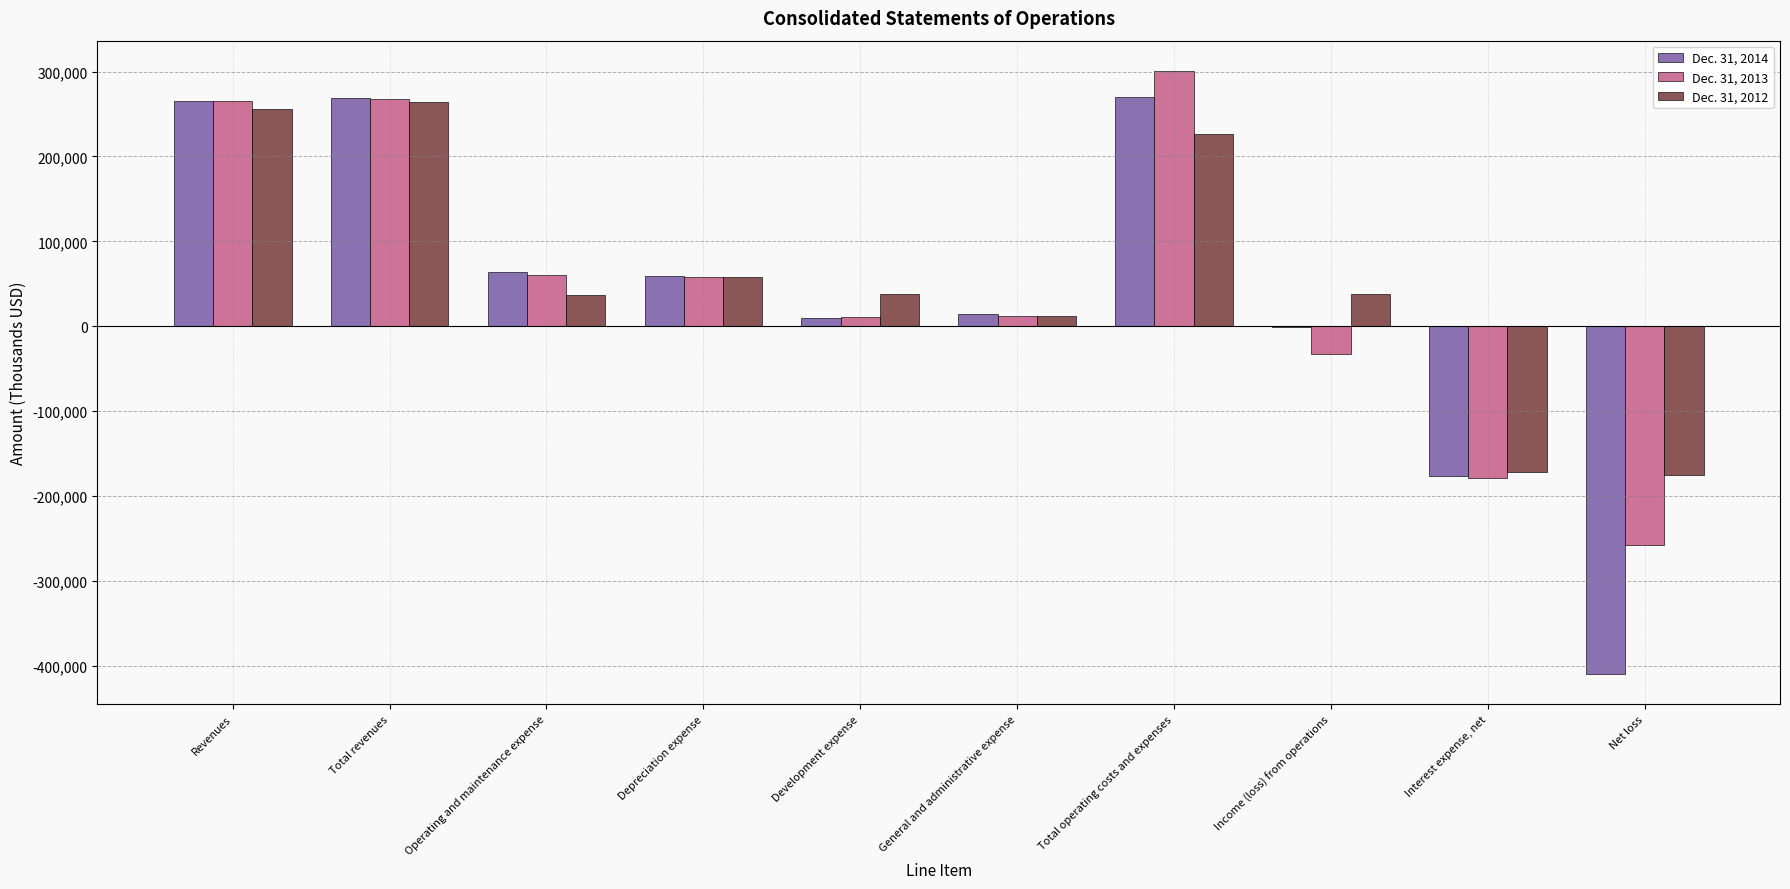

The value of Dec. 31, 2013 at Interest expense, net is -178400. True or false?

True